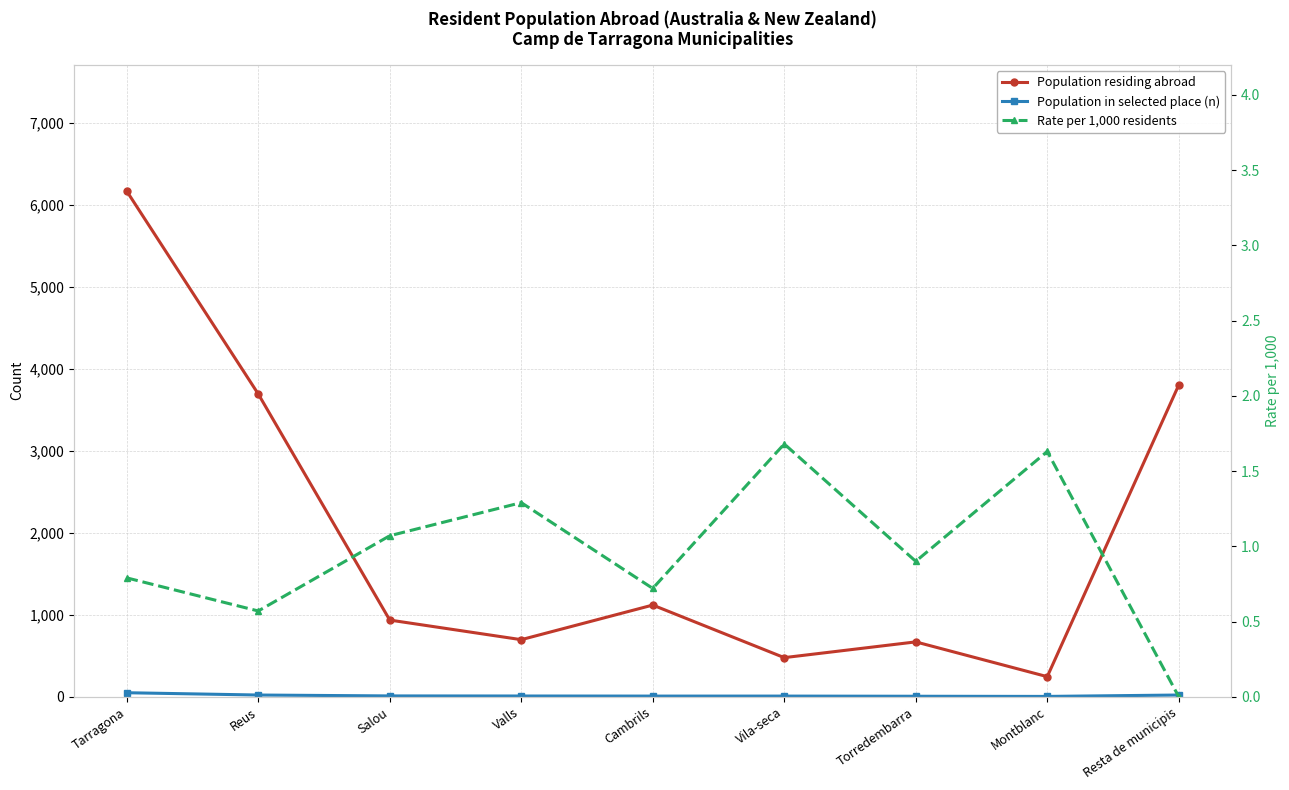

Does the chart display data point markers on the line(s)?

Yes